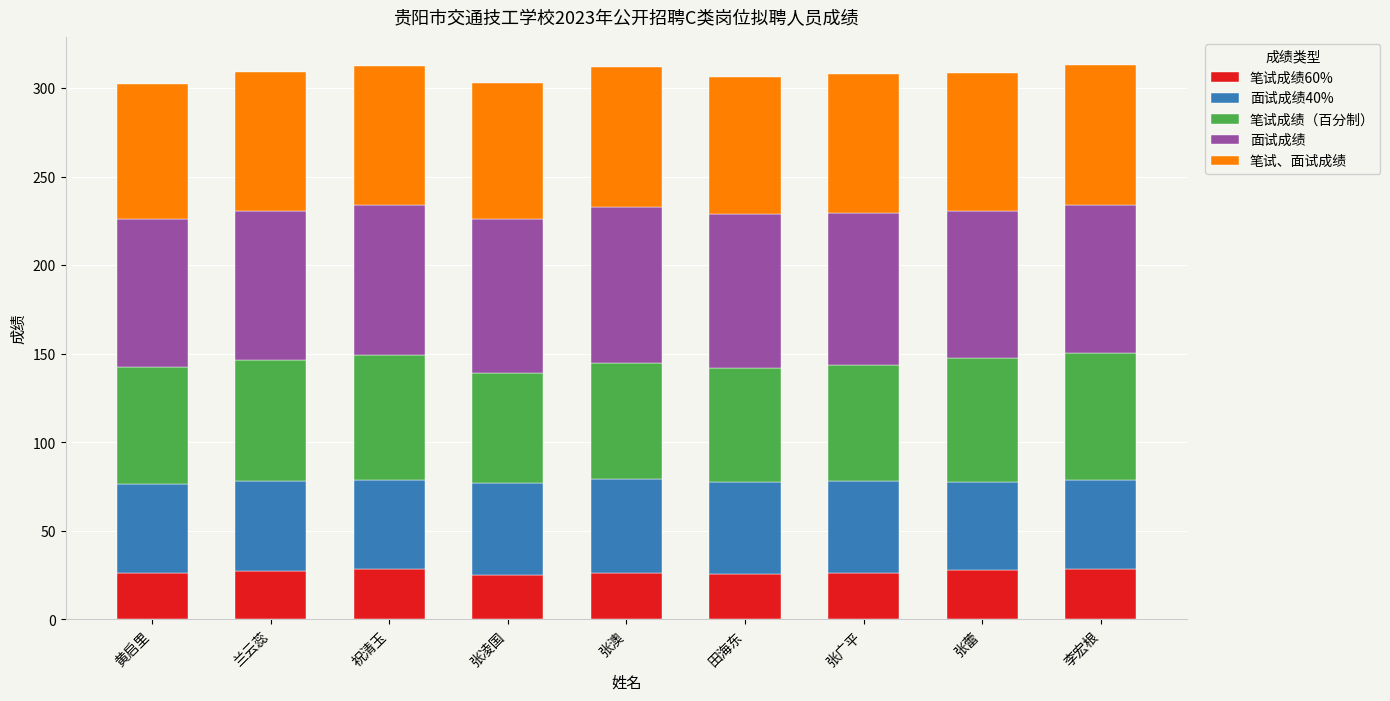

Is it true that 笔试成绩60% equals 28.5 at 李宏根?

True